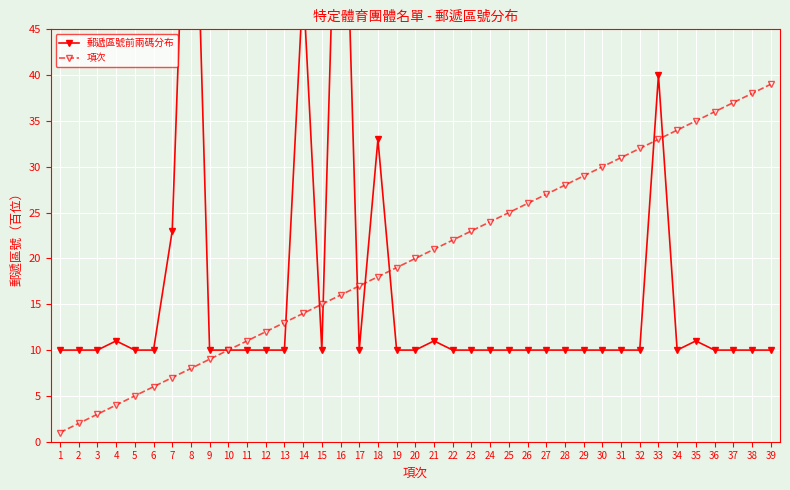

What is the maximum value for 郵遞區號前兩碼分布?

81